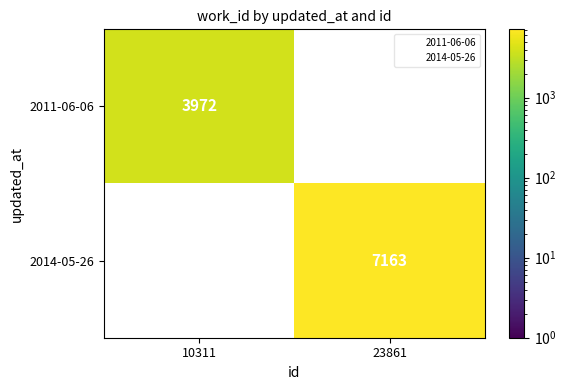

At how many categories does at least one series exceed 6161?

1